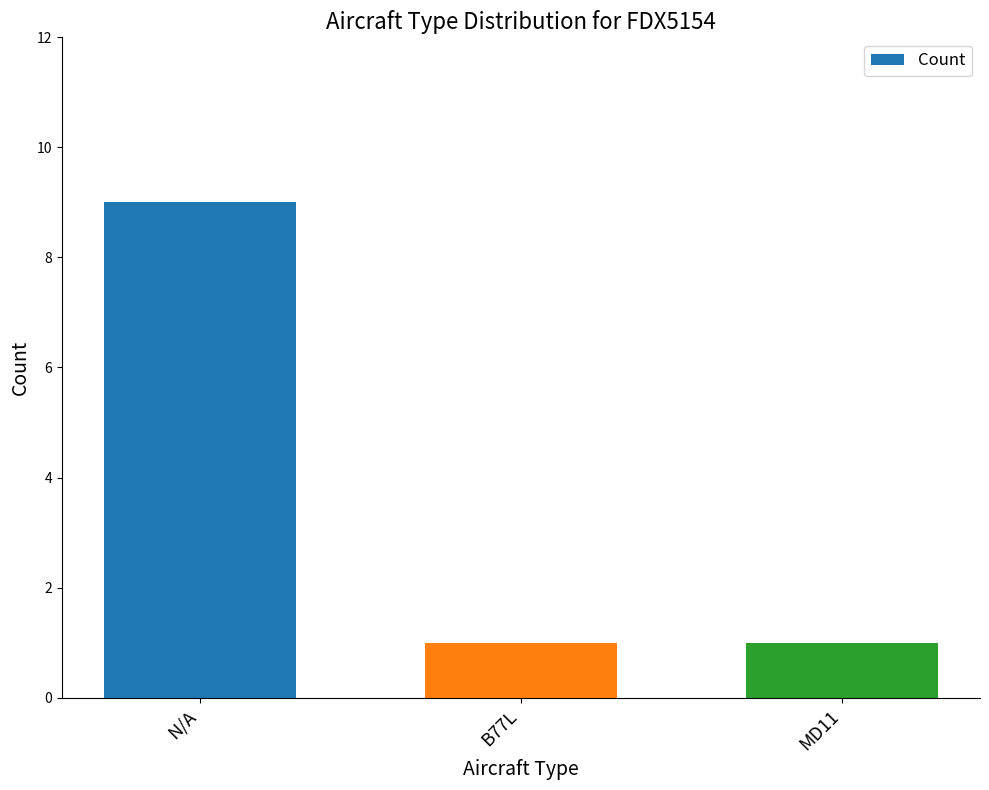

What is the approximate value at N/A?

9